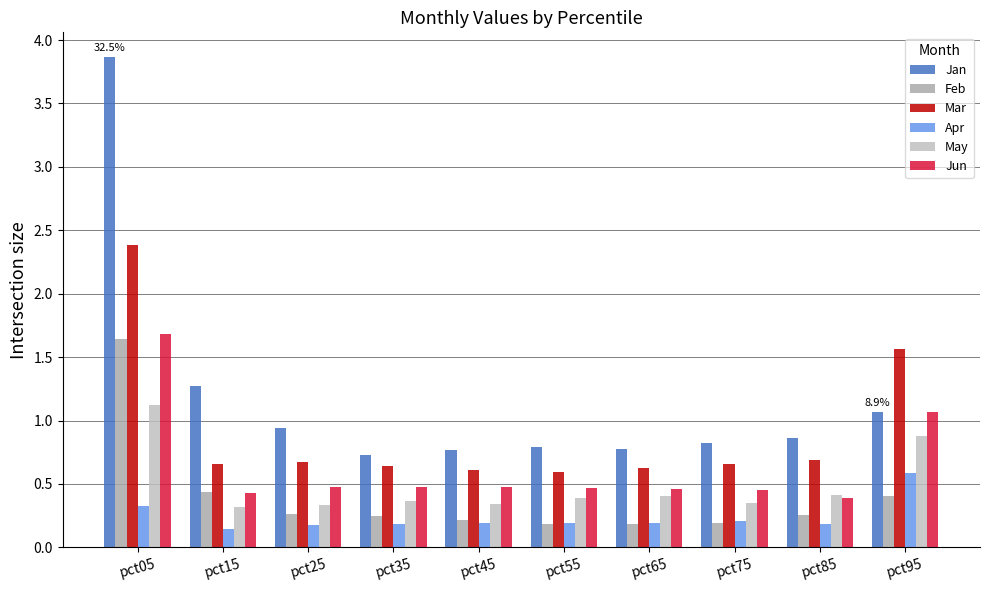

Count the number of categories in the chart.

10